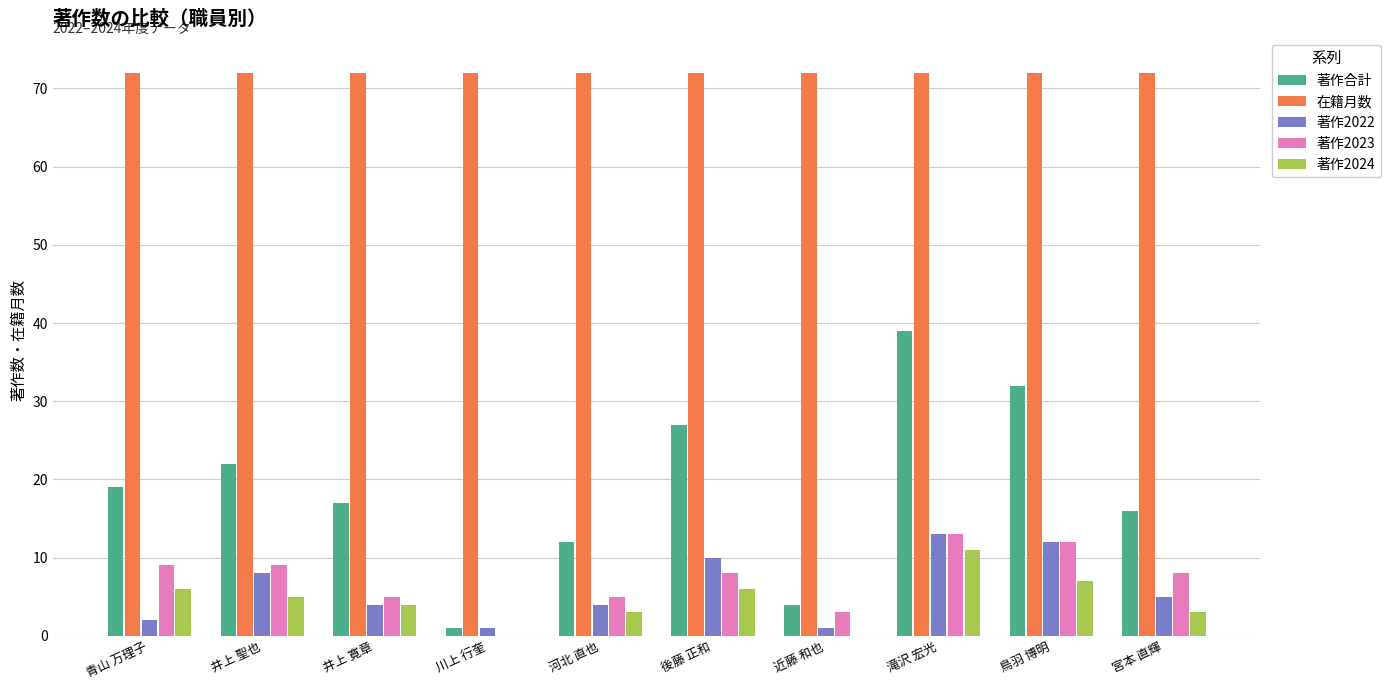

Reading left to right, what are all the values shown in this chart?

著作合計: 19	22	17	1	12	27	4	39	32	16
在籍月数: 72	72	72	72	72	72	72	72	72	72
著作2022: 2	8	4	1	4	10	1	13	12	5
著作2023: 9	9	5	0	5	8	3	13	12	8
著作2024: 6	5	4	0	3	6	0	11	7	3